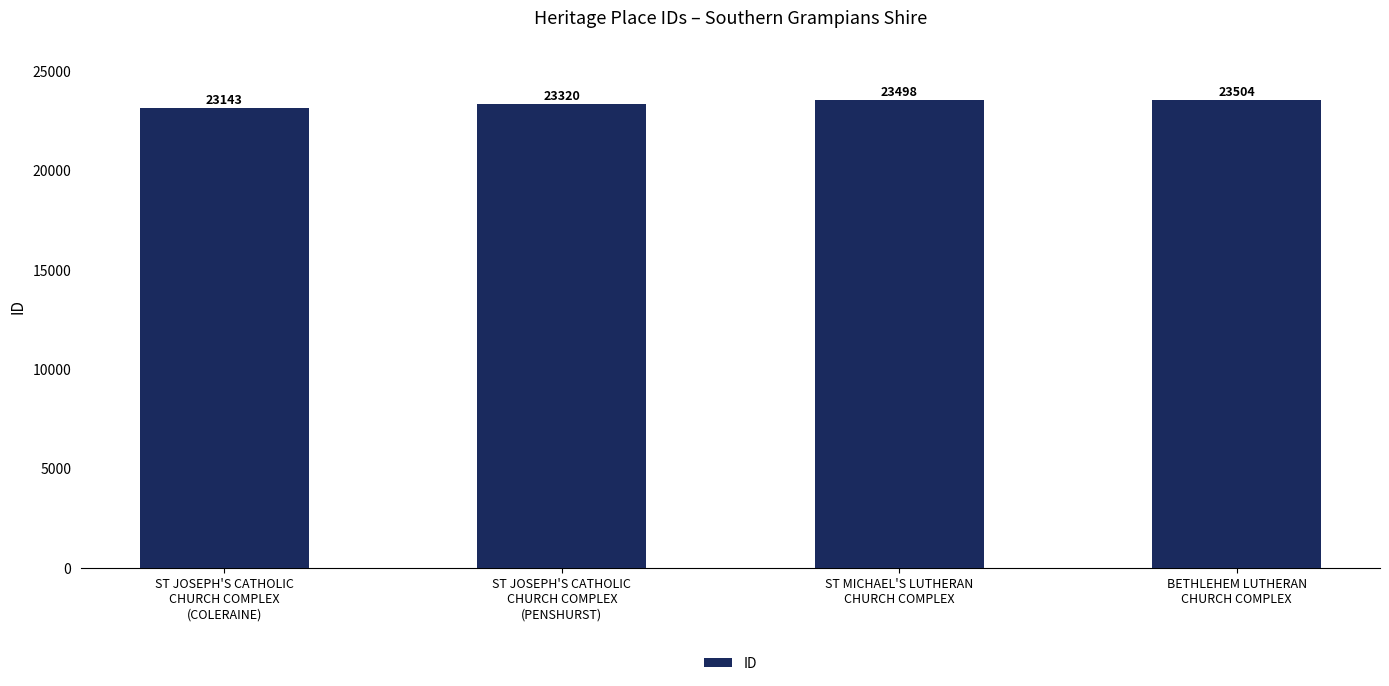

Reading left to right, transcribe all the data shown in this chart.

ST JOSEPH'S CATHOLIC
CHURCH COMPLEX
(COLERAINE)=23143	ST JOSEPH'S CATHOLIC
CHURCH COMPLEX
(PENSHURST)=23320	ST MICHAEL'S LUTHERAN
CHURCH COMPLEX=23498	BETHLEHEM LUTHERAN
CHURCH COMPLEX=23504